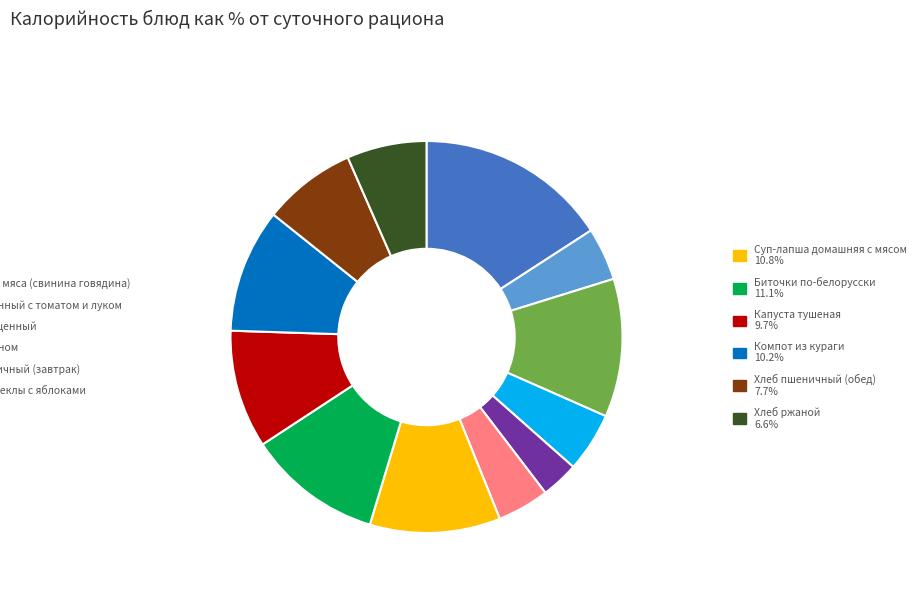

Does any single category account for the majority?

No